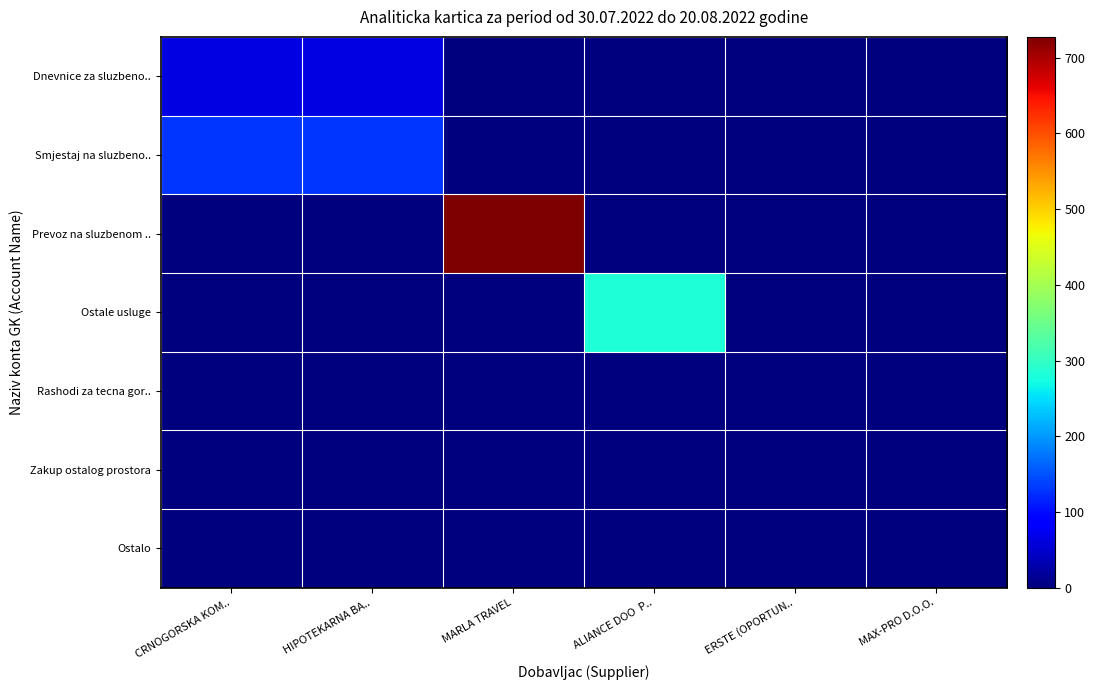

Reading left to right, transcribe all the data shown in this chart.

Dnevnice za sluzbeno..: CRNOGORSKA KOM..=65.0	HIPOTEKARNA BA..=65.0	MARLA TRAVEL=0.0	ALIANCE DOO  P..=0.0	ERSTE (OPORTUN..=0.0	MAX-PRO D.O.O.=0.0
Smjestaj na sluzbeno..: CRNOGORSKA KOM..=130.0	HIPOTEKARNA BA..=130.0	MARLA TRAVEL=0.0	ALIANCE DOO  P..=0.0	ERSTE (OPORTUN..=0.0	MAX-PRO D.O.O.=0.0
Prevoz na sluzbenom ..: CRNOGORSKA KOM..=0.0	HIPOTEKARNA BA..=0.0	MARLA TRAVEL=727.3	ALIANCE DOO  P..=0.0	ERSTE (OPORTUN..=0.0	MAX-PRO D.O.O.=0.0
Ostale usluge: CRNOGORSKA KOM..=0.0	HIPOTEKARNA BA..=0.0	MARLA TRAVEL=0.0	ALIANCE DOO  P..=282.8	ERSTE (OPORTUN..=0.0	MAX-PRO D.O.O.=0.0
Rashodi za tecna gor..: CRNOGORSKA KOM..=0.0	HIPOTEKARNA BA..=0.0	MARLA TRAVEL=0.0	ALIANCE DOO  P..=0.0	ERSTE (OPORTUN..=0.0	MAX-PRO D.O.O.=0.0
Zakup ostalog prostora: CRNOGORSKA KOM..=0.0	HIPOTEKARNA BA..=0.0	MARLA TRAVEL=0.0	ALIANCE DOO  P..=0.0	ERSTE (OPORTUN..=0.0	MAX-PRO D.O.O.=0.0
Ostalo: CRNOGORSKA KOM..=0.0	HIPOTEKARNA BA..=0.0	MARLA TRAVEL=0.0	ALIANCE DOO  P..=0.0	ERSTE (OPORTUN..=0.0	MAX-PRO D.O.O.=0.0